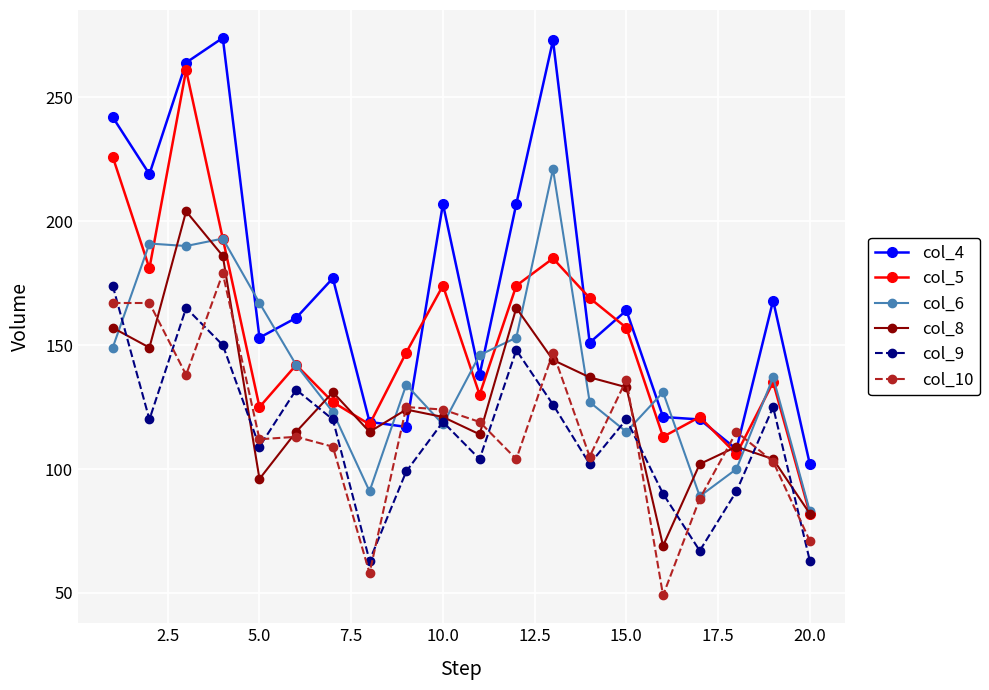

How many intersections are there between col_9 and col_10?

11